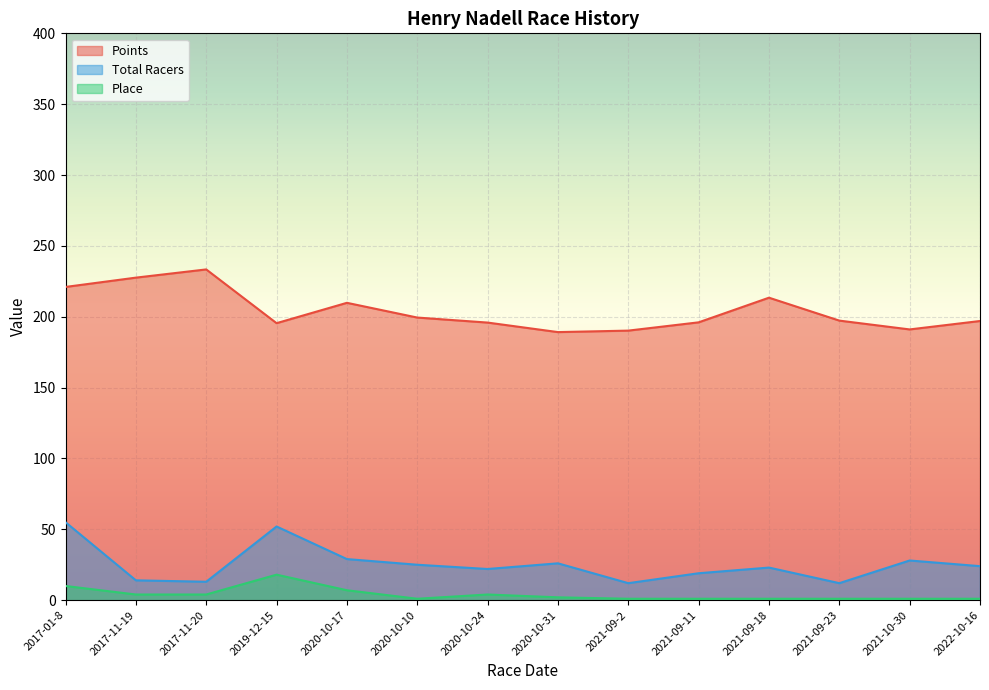

Which category has the highest value in the Points series?

2017-11-20